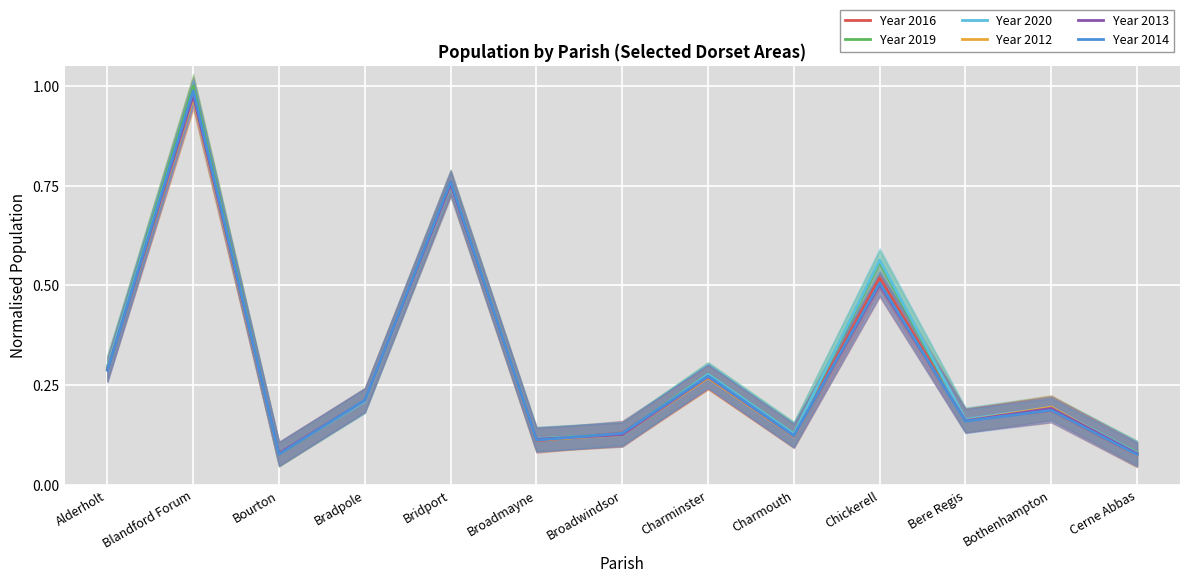

How many interior local valleys does the Year 2020 series have?

4